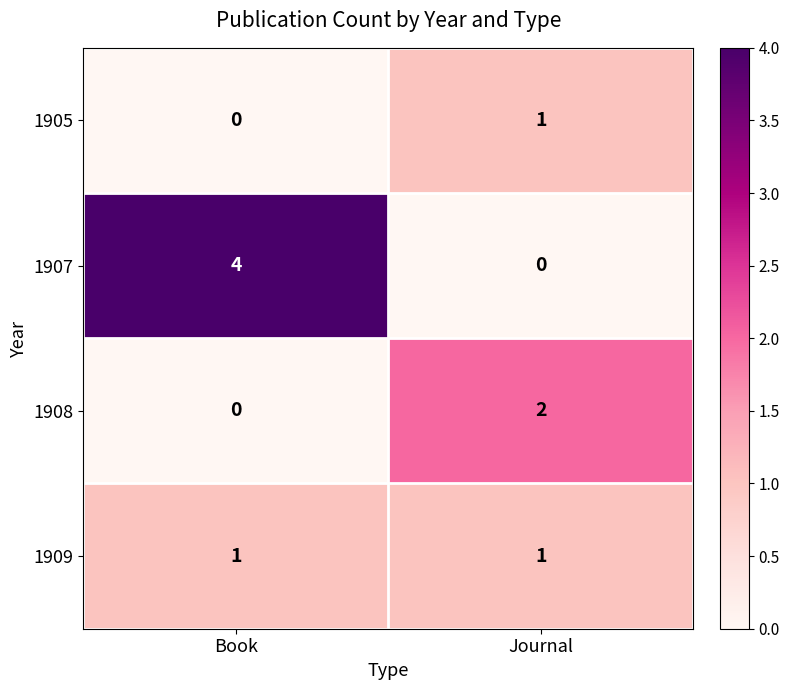

What is the greatest value displayed?

4